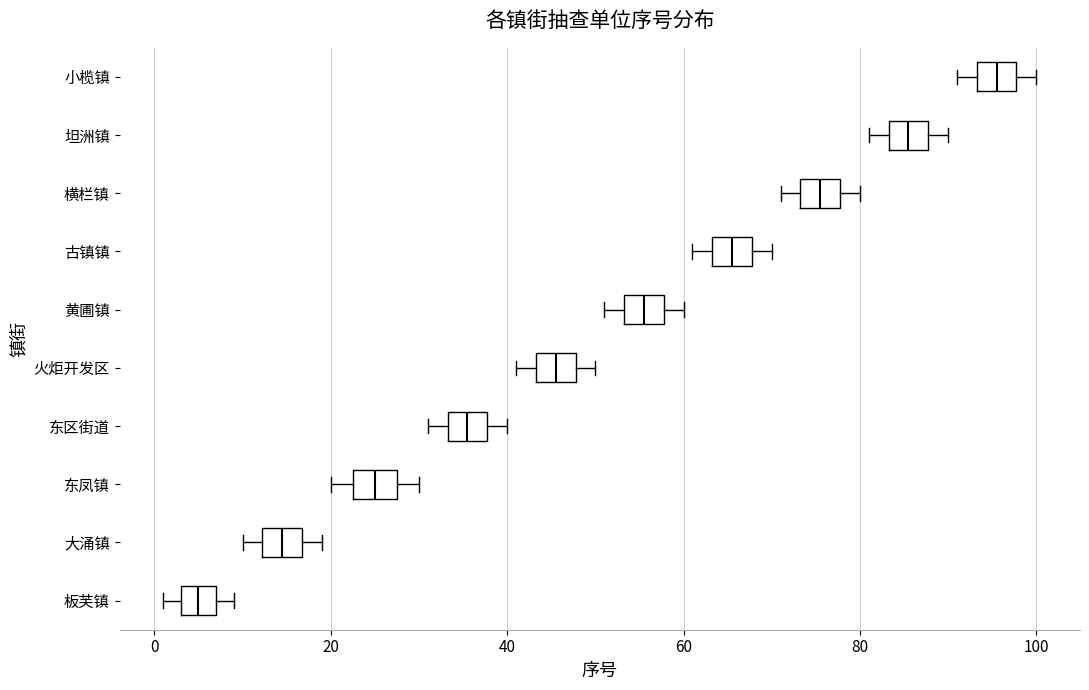

Reading bottom to top, read every box against the x-axis: the position of its median line, the range the box covers, and the ends of its whiskers. The values are not printed on the chart, so give them approximately, as read against the axis.

板芙镇: median 6, box 4 to 8, whiskers 2 to 10
大涌镇: median 14, box 12 to 16, whiskers 10 to 20
东凤镇: median 26, box 22 to 28, whiskers 20 to 30
东区街道: median 36, box 34 to 38, whiskers 32 to 40
火炬开发区: median 46, box 44 to 48, whiskers 42 to 50
黄圃镇: median 56, box 54 to 58, whiskers 52 to 60
古镇镇: median 66, box 64 to 68, whiskers 62 to 70
横栏镇: median 76, box 74 to 78, whiskers 72 to 80
坦洲镇: median 86, box 84 to 88, whiskers 82 to 90
小榄镇: median 96, box 94 to 98, whiskers 92 to 100